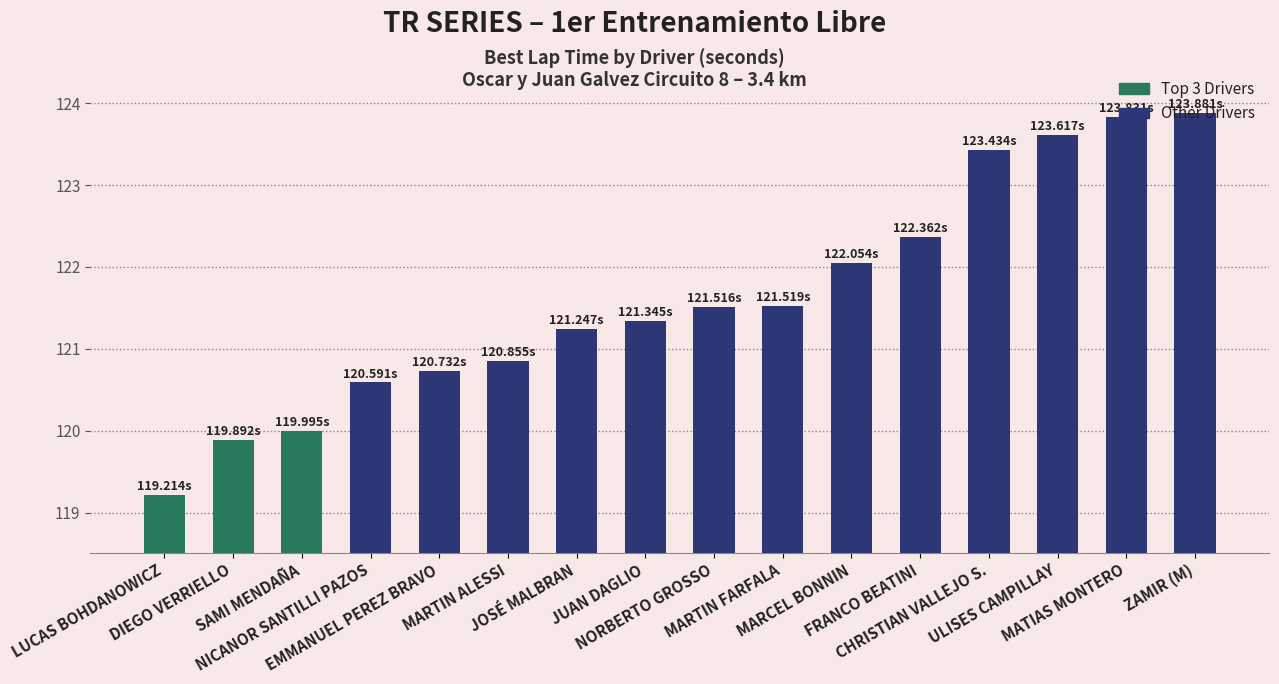

Which category has the highest value across all series?

ZAMIR (M)